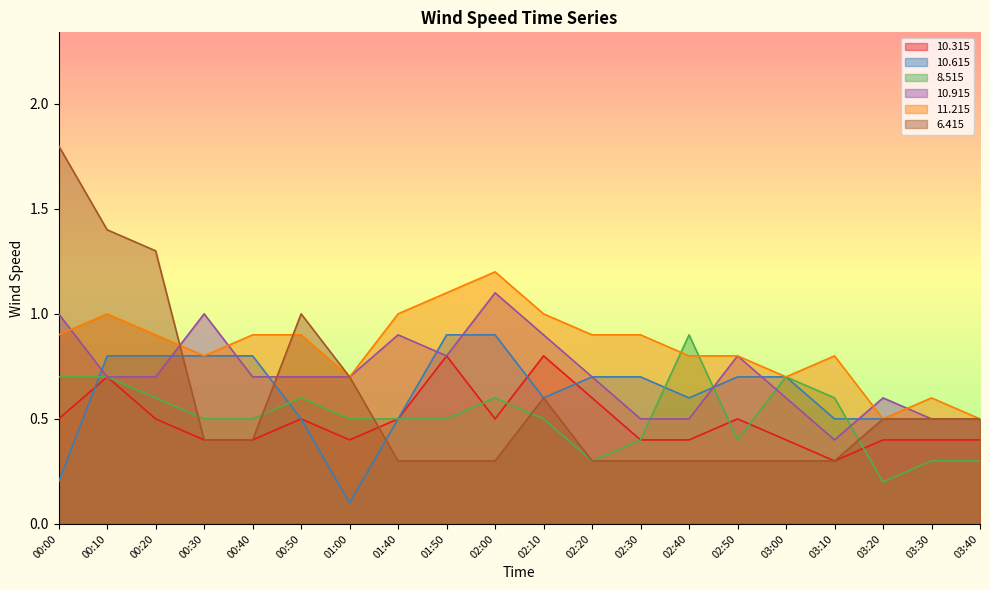

What are all the series names shown in the legend?

10.315, 10.615, 8.515, 10.915, 11.215, 6.415